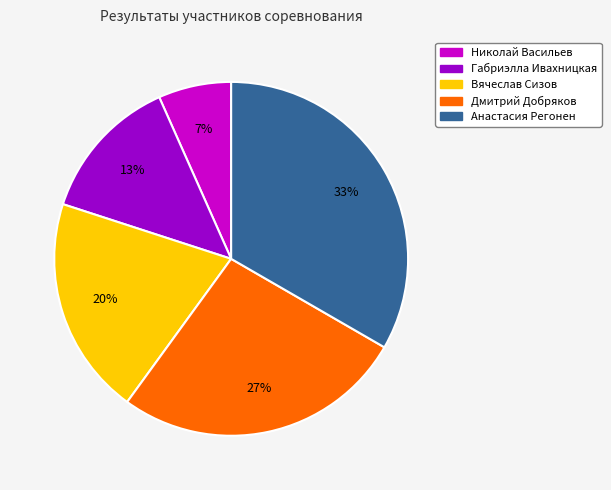

To the nearest percent, what percentage of the pie is Дмитрий Добряков?

27%